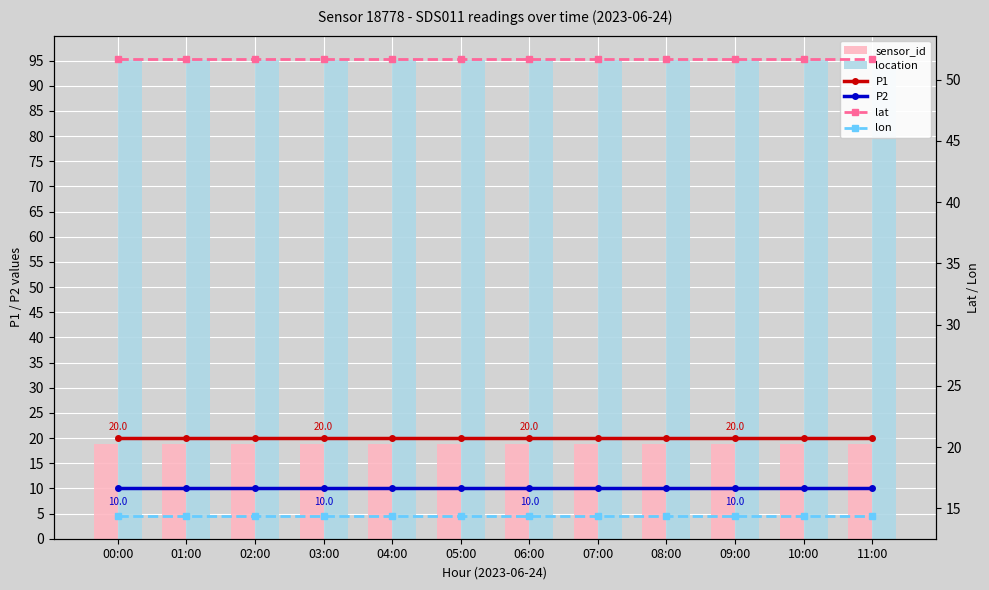

Does the chart contain any negative values?

No